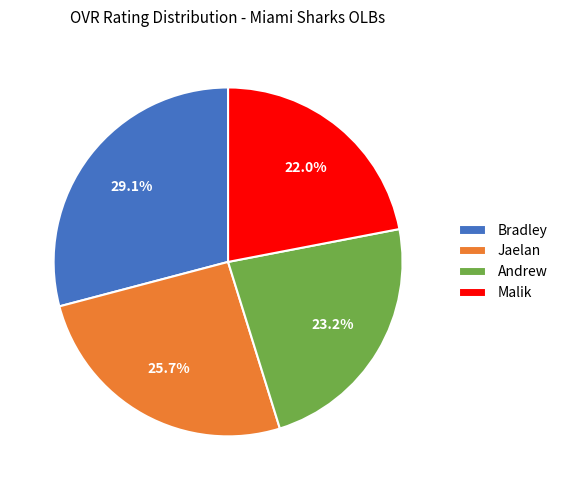

Approximately how many times larger is the value at Jaelan compared to Andrew?

1.1